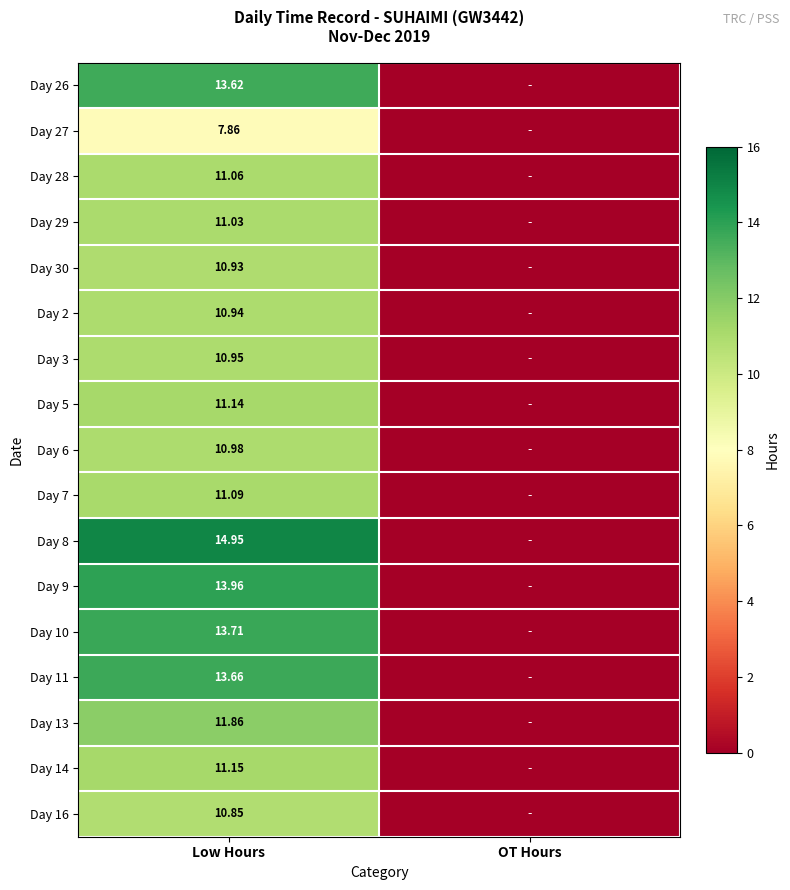

At how many categories does at least one series exceed 12?

1